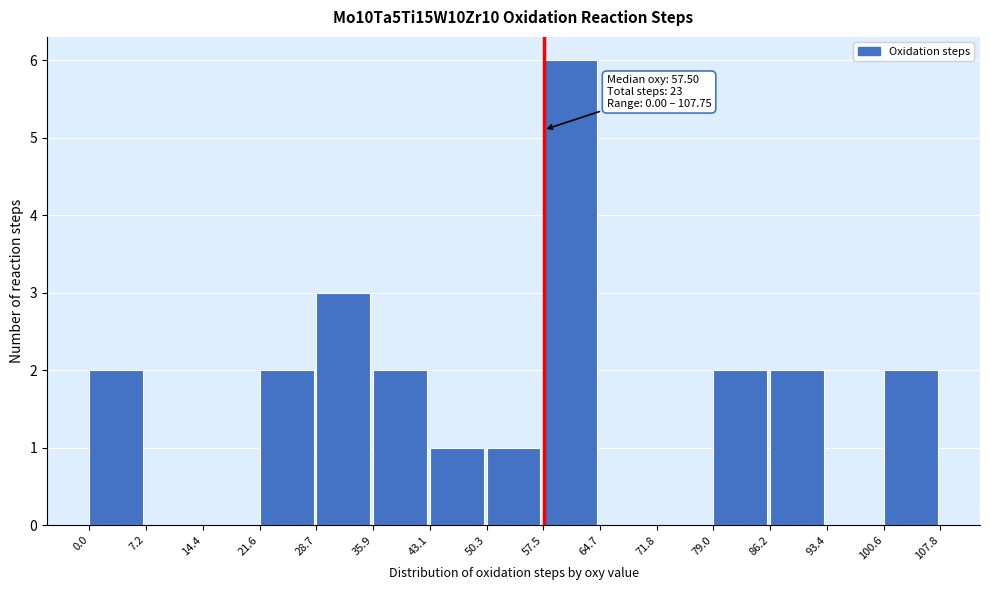

Which range on the x-axis has the tallest bar?

57.5 to 64.7